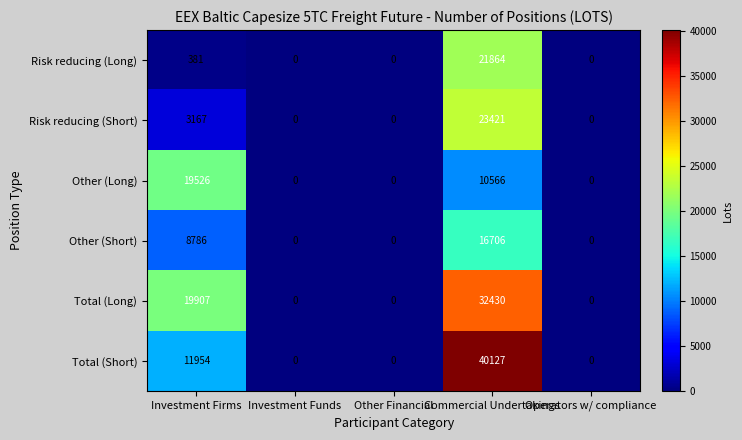

At how many categories does at least one series exceed 13896?

2